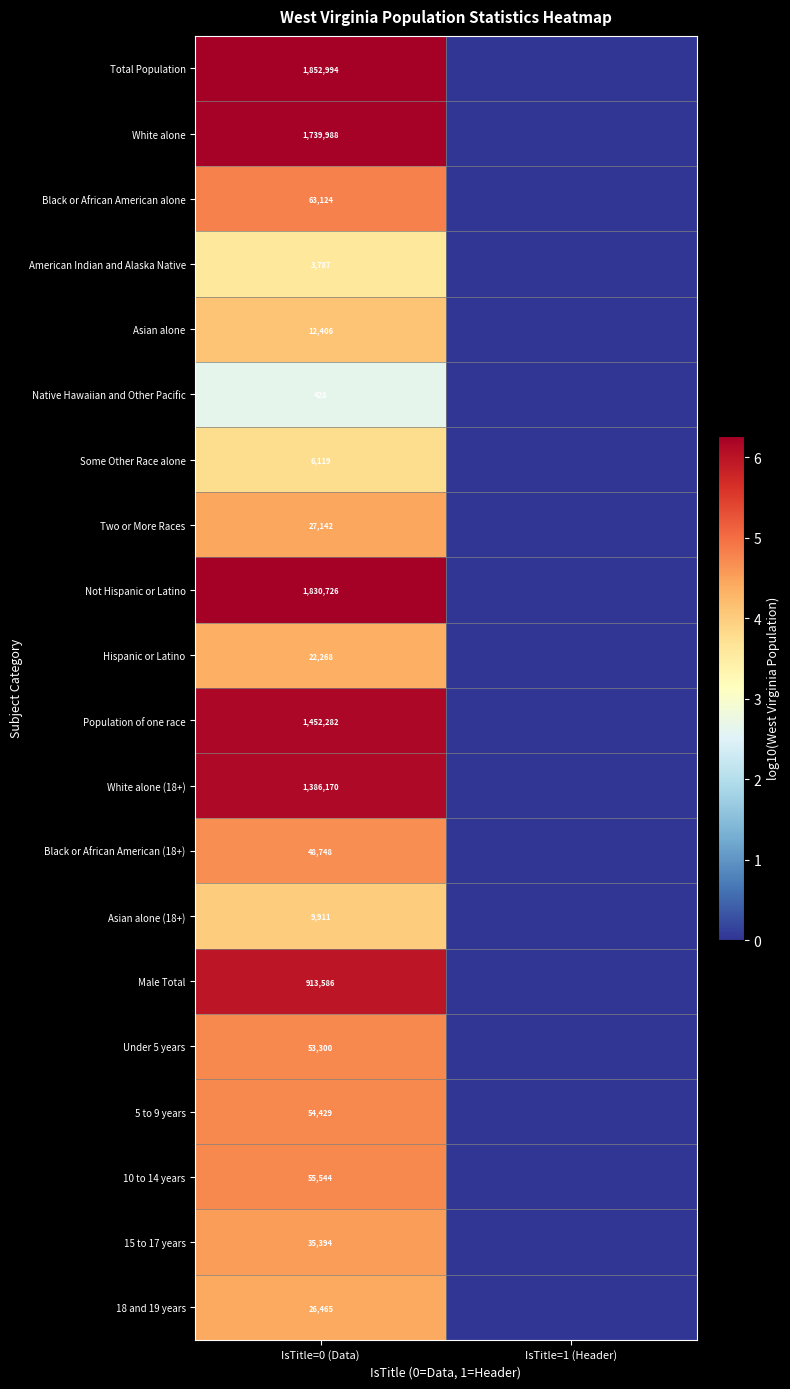

What is the greatest value displayed?

6.3